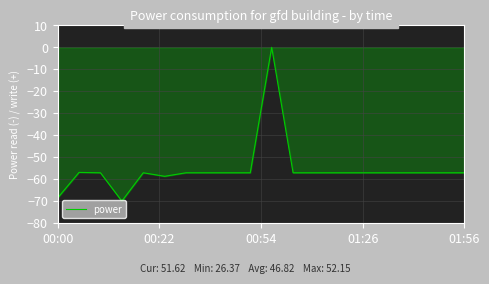

What is the difference between the maximum and minimum values?

70.0